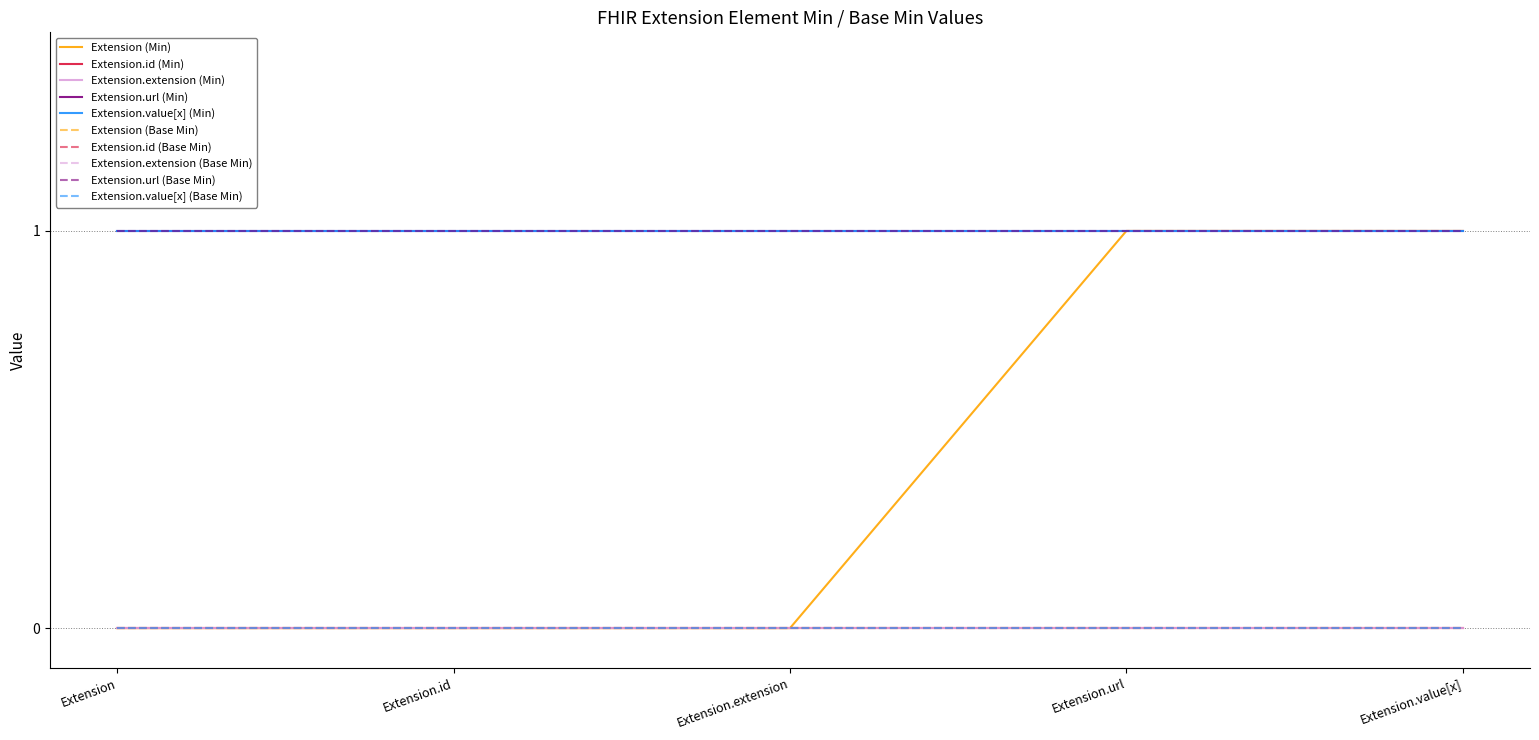

Is this an area chart (filled region under the line)?

No